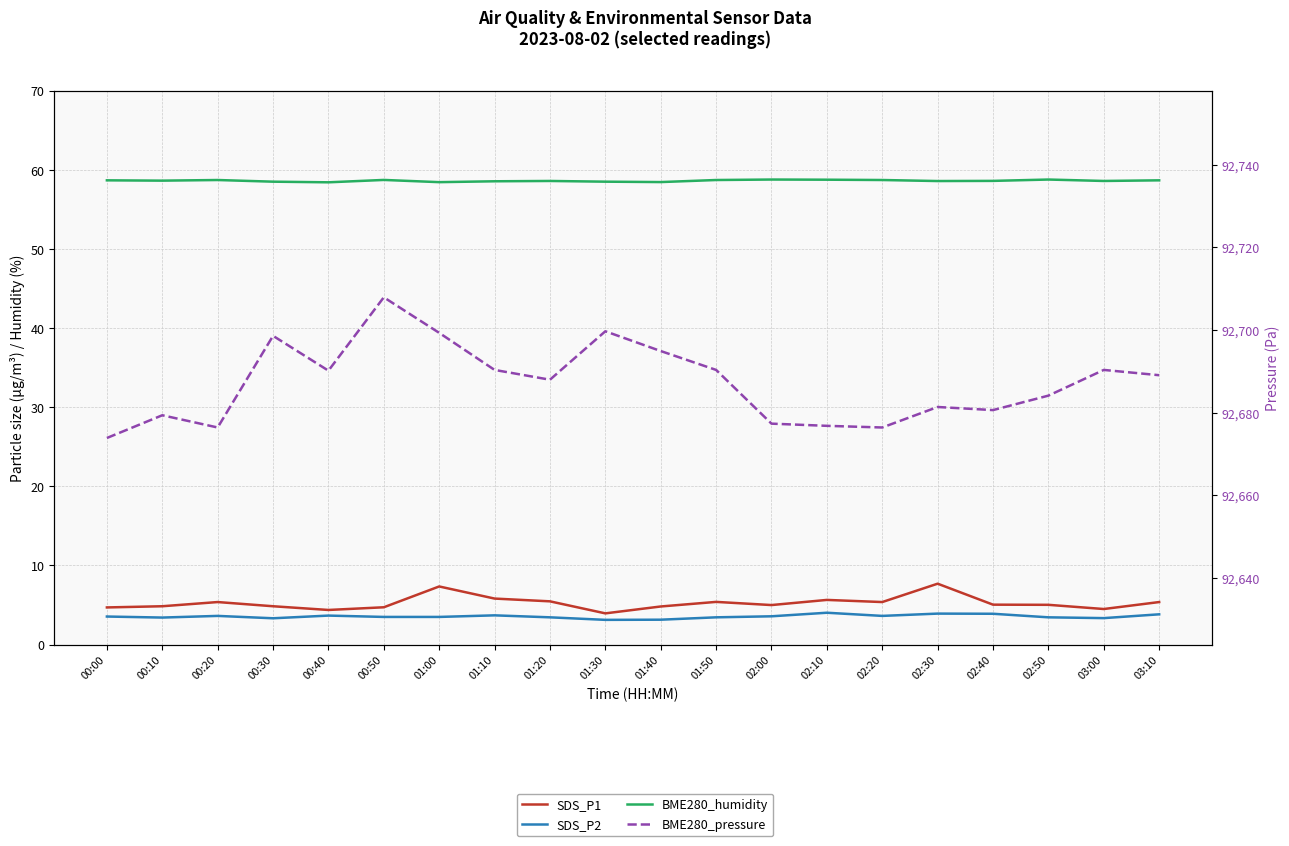

Reading left to right, list all the values displayed in this chart.

SDS_P1: 4.7	4.8	5.4	4.8	4.4	4.7	7.3	5.8	5.5	4.0	4.8	5.4	5.0	5.7	5.4	7.7	5.0	5.0	4.5	5.4
SDS_P2: 3.5	3.4	3.6	3.3	3.7	3.5	3.5	3.7	3.5	3.1	3.1	3.5	3.6	4.0	3.6	3.9	3.9	3.5	3.4	3.8
BME280_humidity: 58.7	58.6	58.7	58.5	58.4	58.7	58.4	58.5	58.6	58.5	58.5	58.7	58.8	58.8	58.7	58.6	58.6	58.8	58.6	58.7
BME280_pressure: 92673.8	92679.3	92676.4	92698.6	92690.1	92707.9	92699.3	92690.3	92687.9	92699.7	92694.9	92690.3	92677.3	92676.8	92676.4	92681.3	92680.6	92684.1	92690.3	92689.0